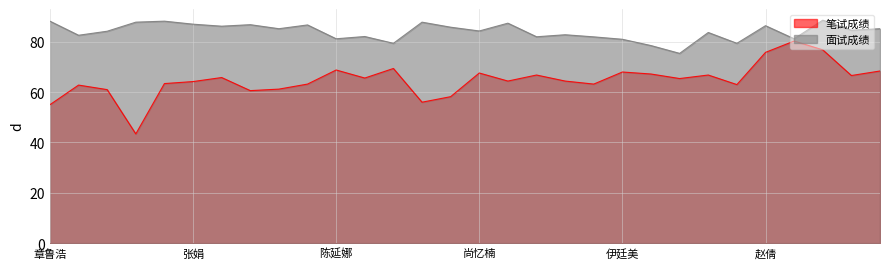

Reading left to right, extract all data points from this chart.

笔试成绩: 章鲁浩=55.0	路艳玲=62.8	刘扬波=61.0	史航=43.4	陈楠=63.4	张娟=64.2	陶培如=65.8	耿福亮=60.6	杨莹莹=61.2	尚海静=63.2	陈延娜=68.8	张嘉玢=65.6	陈丽=69.4	高锋=56.0	李情情=58.2	尚忆楠=67.6	贺霜=64.4	韩琛=66.8	韩东娥=64.4	马高洁=63.2	伊廷美=68.0	朱琳=67.2	李敏=65.4	郑晓彤=66.8	亓文心=63.0	赵倩=75.8	赵玲玲=80.3	赵海明=76.8	姚晶晶=66.6	陈可心=68.4
面试成绩: 章鲁浩=88.2	路艳玲=82.6	刘扬波=84.2	史航=87.8	陈楠=88.2	张娟=87.0	陶培如=86.2	耿福亮=86.8	杨莹莹=85.2	尚海静=86.7	陈延娜=81.2	张嘉玢=82.1	陈丽=79.4	高锋=87.8	李情情=85.8	尚忆楠=84.3	贺霜=87.4	韩琛=82.0	韩东娥=82.8	马高洁=82.0	伊廷美=81.0	朱琳=78.5	李敏=75.4	郑晓彤=83.7	亓文心=79.4	赵倩=86.4	赵玲玲=81.2	赵海明=88.6	姚晶晶=84.6	陈可心=85.2